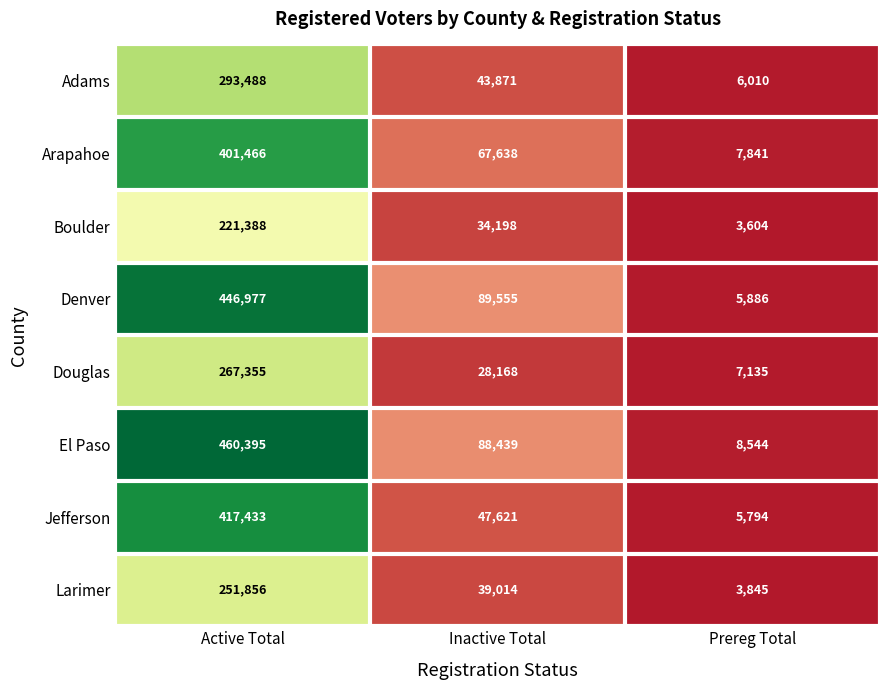

What is the sum of the Douglas values at Prereg Total and Active Total?

274490